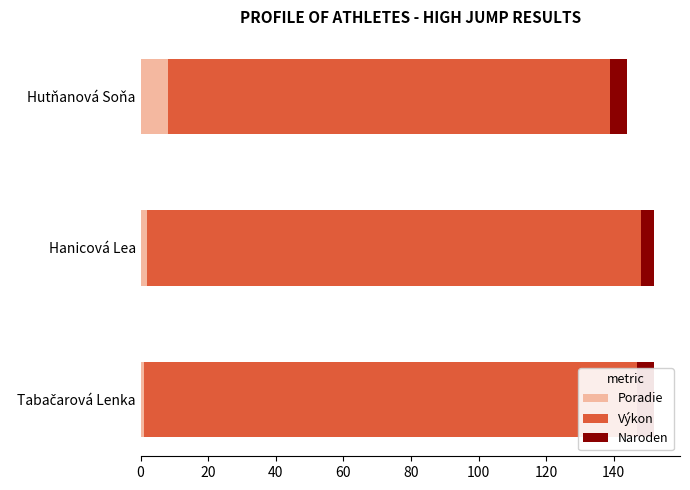

What is the value of the Naroden bar at the 2nd from the left?

4